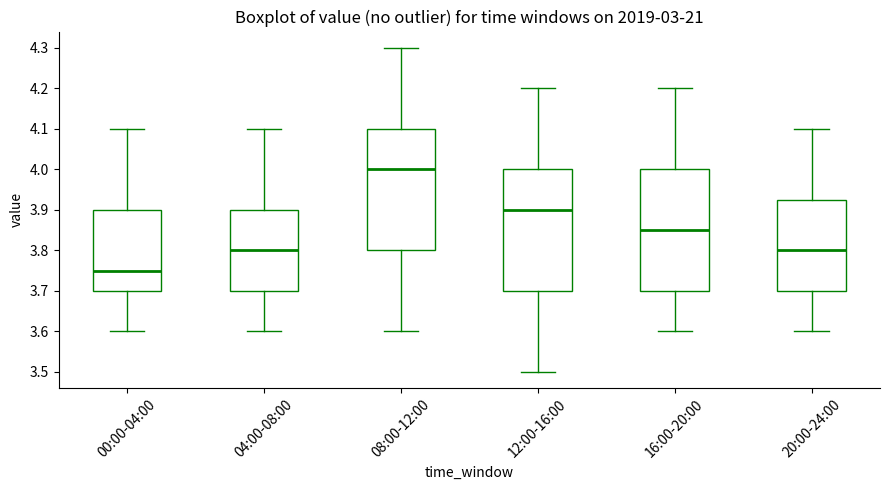

Reading left to right, transcribe this box plot: for each box, give where its median line is, the range the box spans, and where its two whiskers end, as read against the y-axis. The values are not printed on the chart, so give them approximately, as read against the axis.

00:00-04:00: median 3.75, box 3.70 to 3.90, whiskers 3.60 to 4.10
04:00-08:00: median 3.80, box 3.70 to 3.90, whiskers 3.60 to 4.10
08:00-12:00: median 4.00, box 3.80 to 4.10, whiskers 3.60 to 4.30
12:00-16:00: median 3.90, box 3.70 to 4.00, whiskers 3.50 to 4.20
16:00-20:00: median 3.85, box 3.70 to 4.00, whiskers 3.60 to 4.20
20:00-24:00: median 3.80, box 3.70 to 3.93, whiskers 3.60 to 4.10